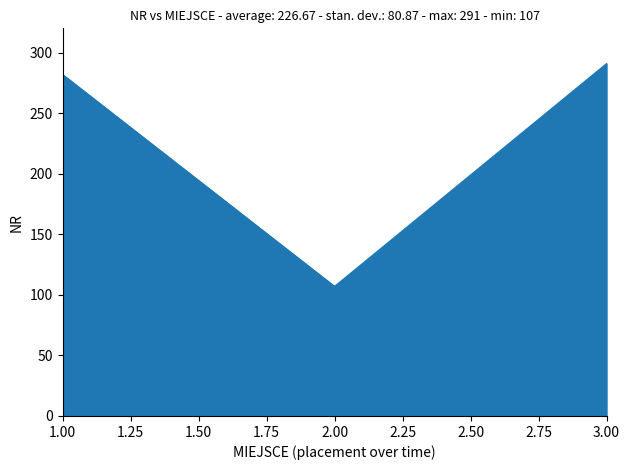

List the labels in order of value, smallest first.

2.00, 1.00, 3.00